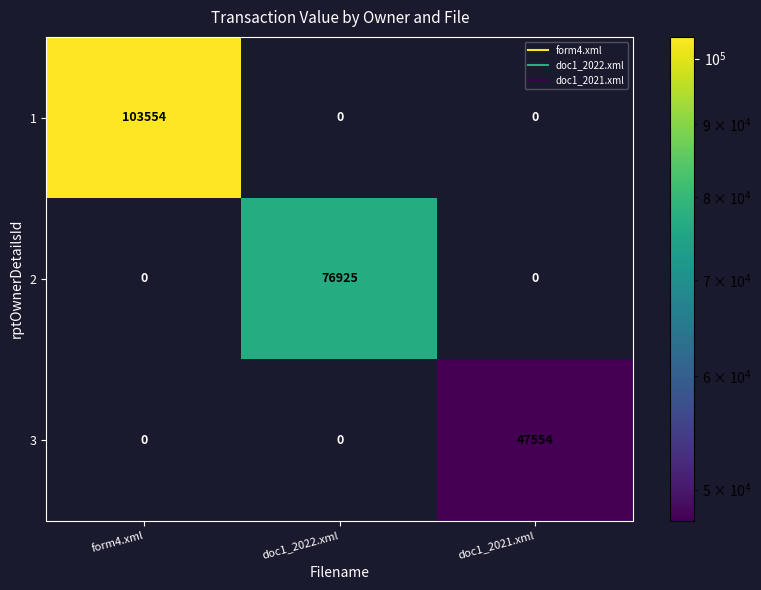

Count the 1 values in the range 0 to 103554.

3